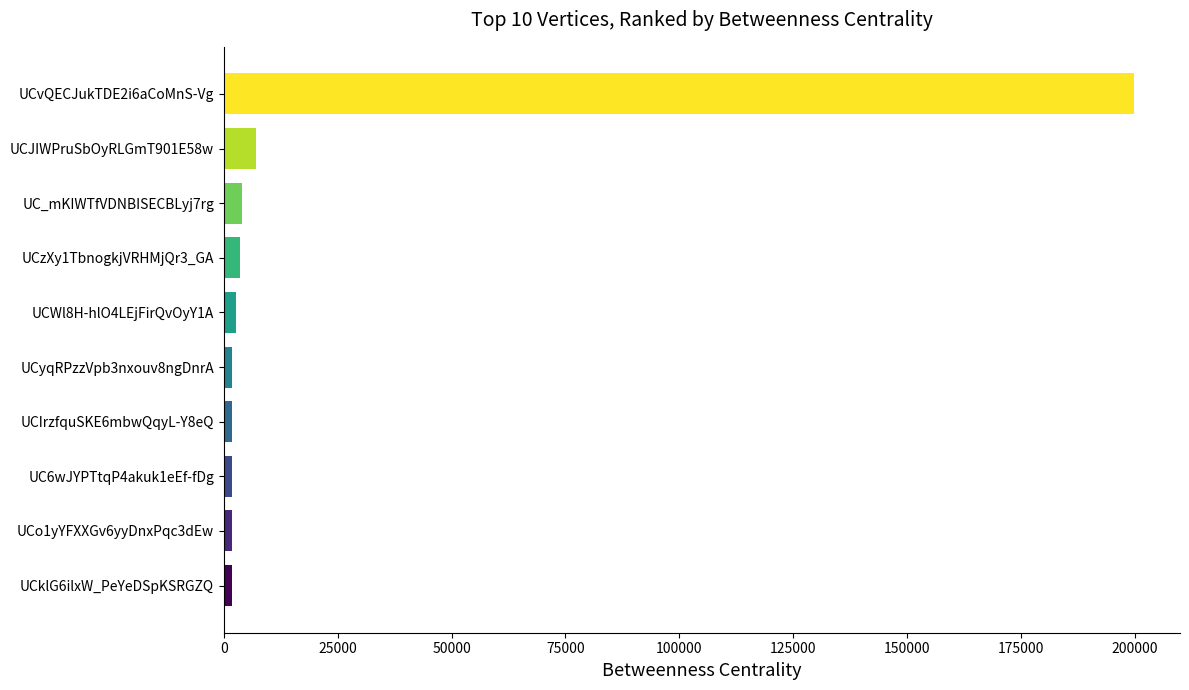

What is the average value?

22621.1